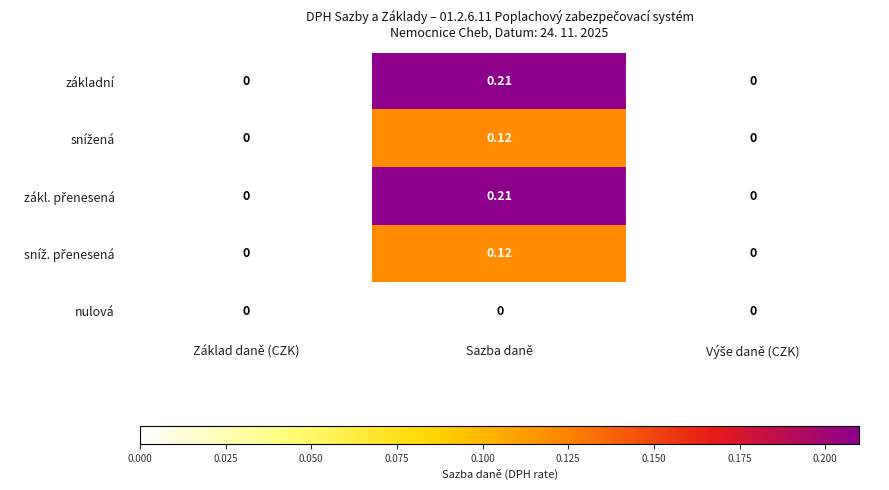

At which category is the sum across all series the highest?

Sazba daně